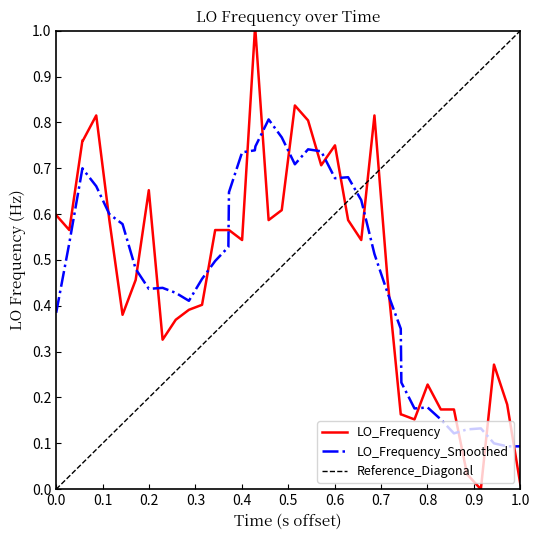

What is the highest value of the LO_Frequency series?

1.0